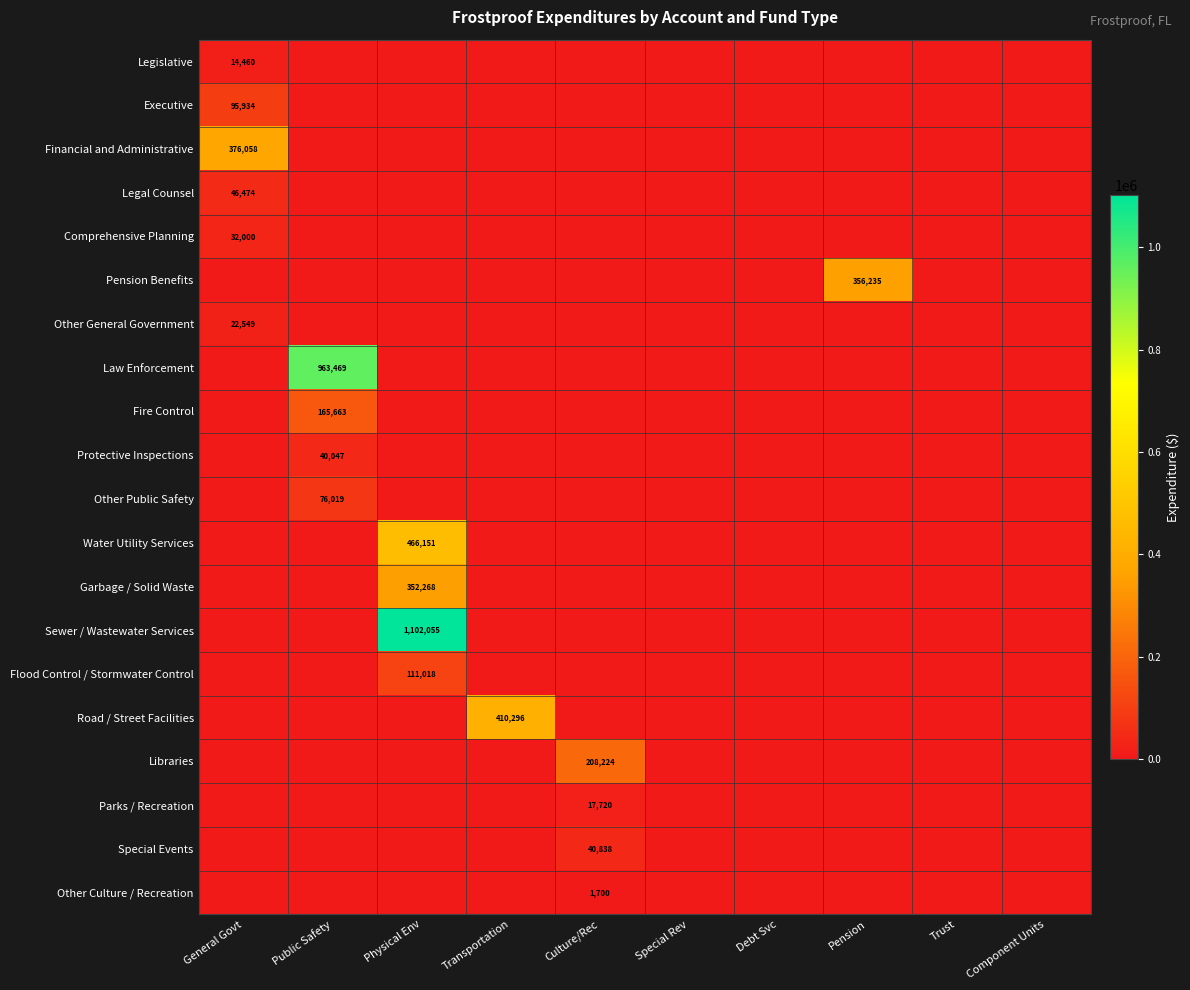

How many data points does each series have?

10